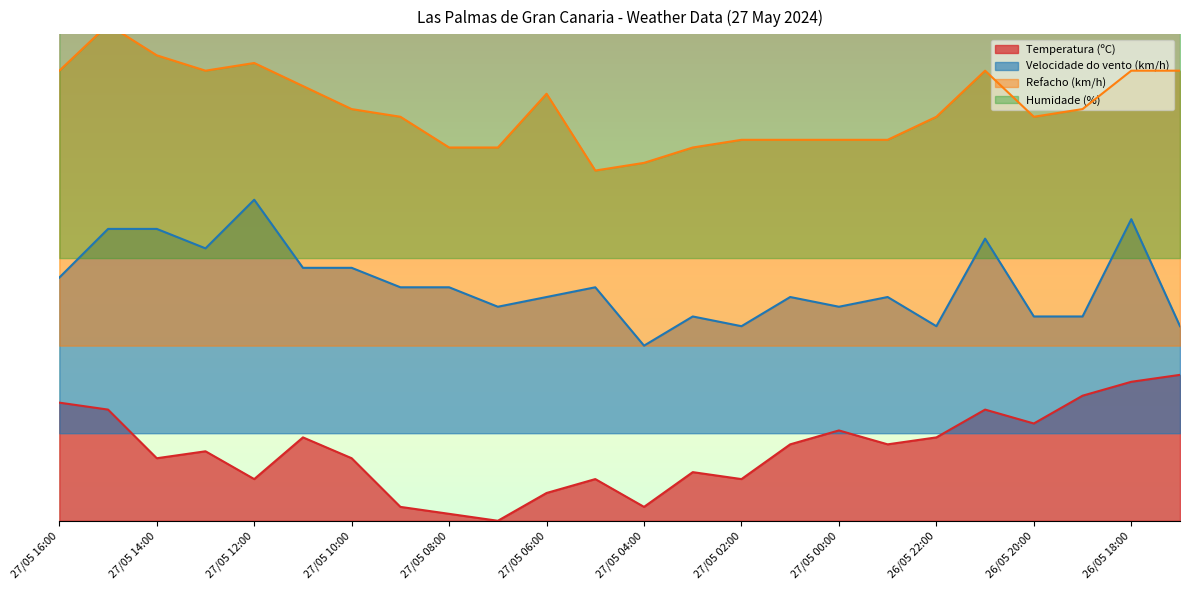

True or false: Velocidade do vento (km/h) and Temperatura (ºC) cross at least once.

False